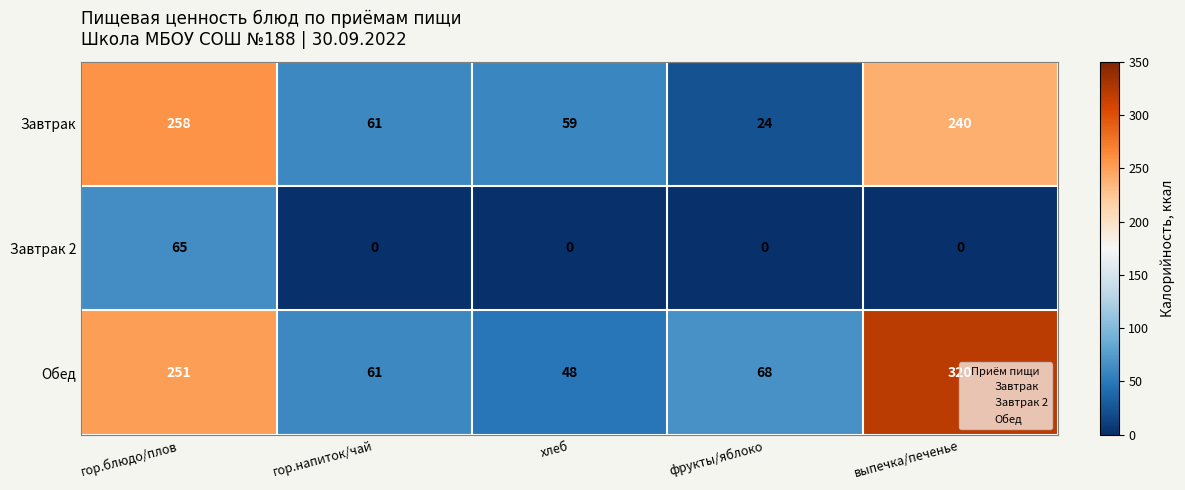

The Завтрак series shows 24 at фрукты/яблоко. True or false?

True